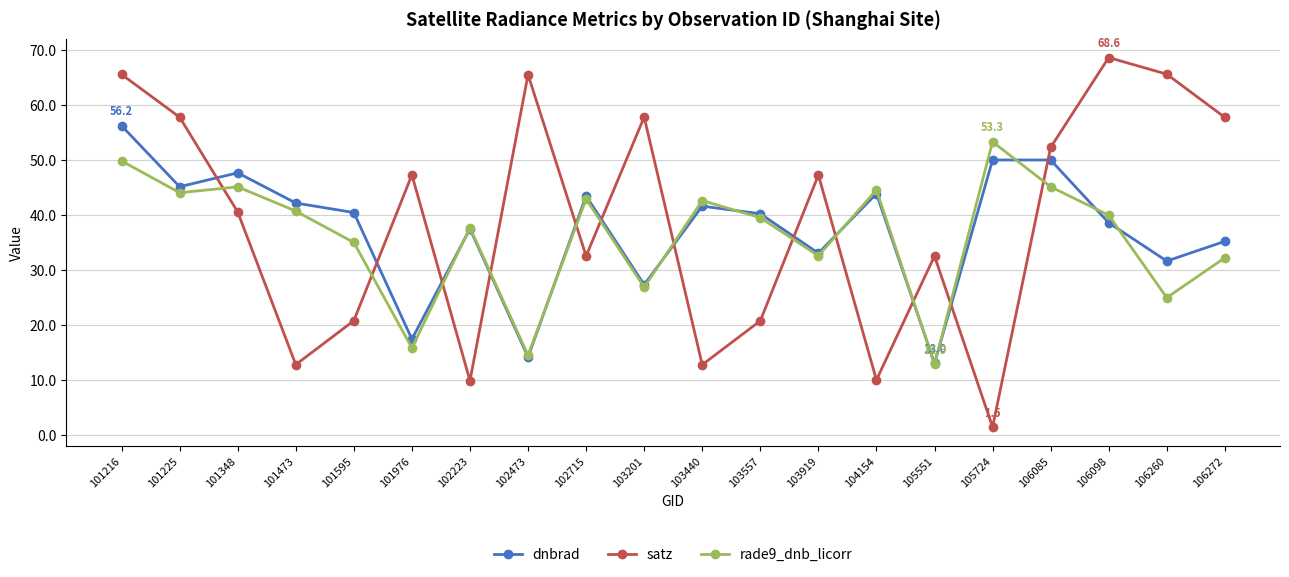

How many series are shown in this chart?

3